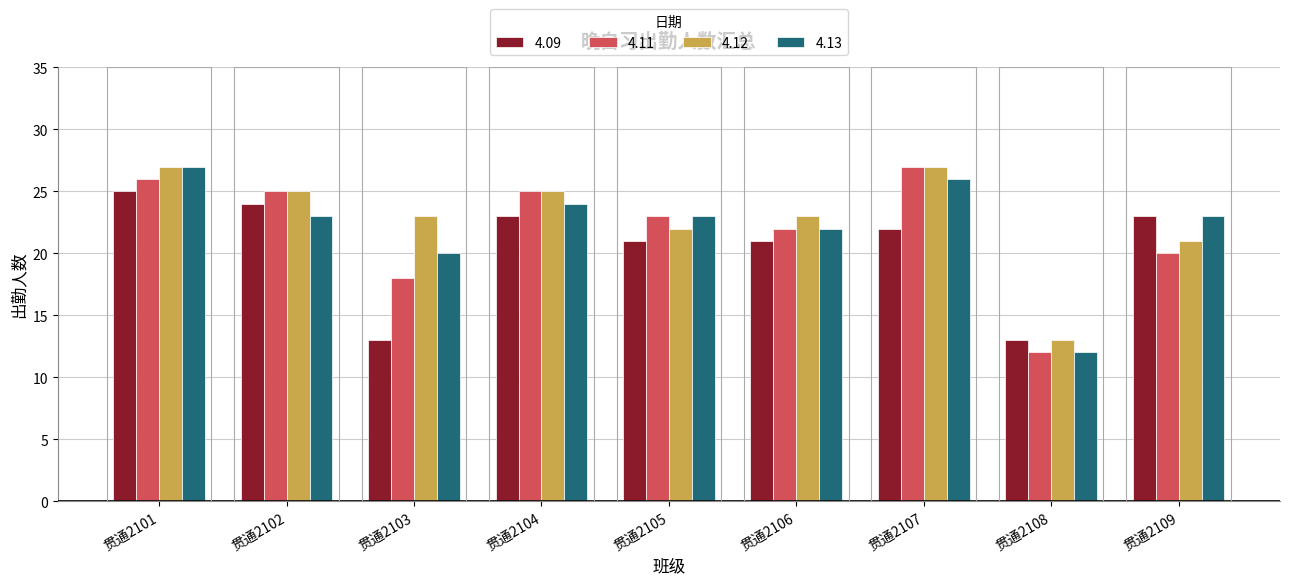

At which category is the sum across all series the highest?

贯通2101